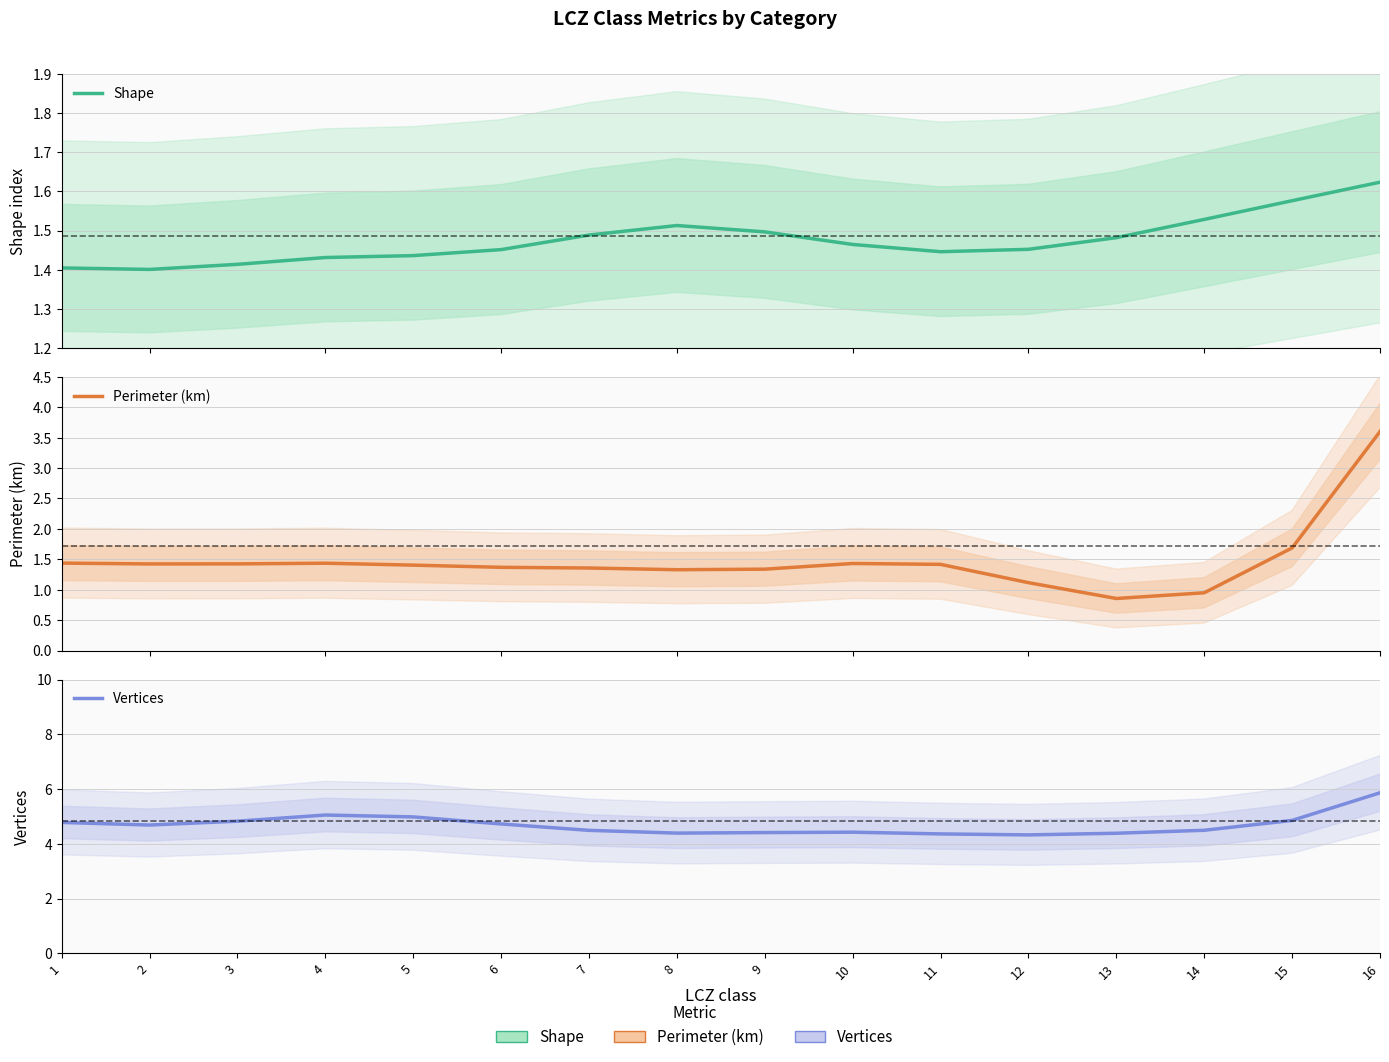

True or false: Perimeter (km) has more than 2 interior local peaks.

False